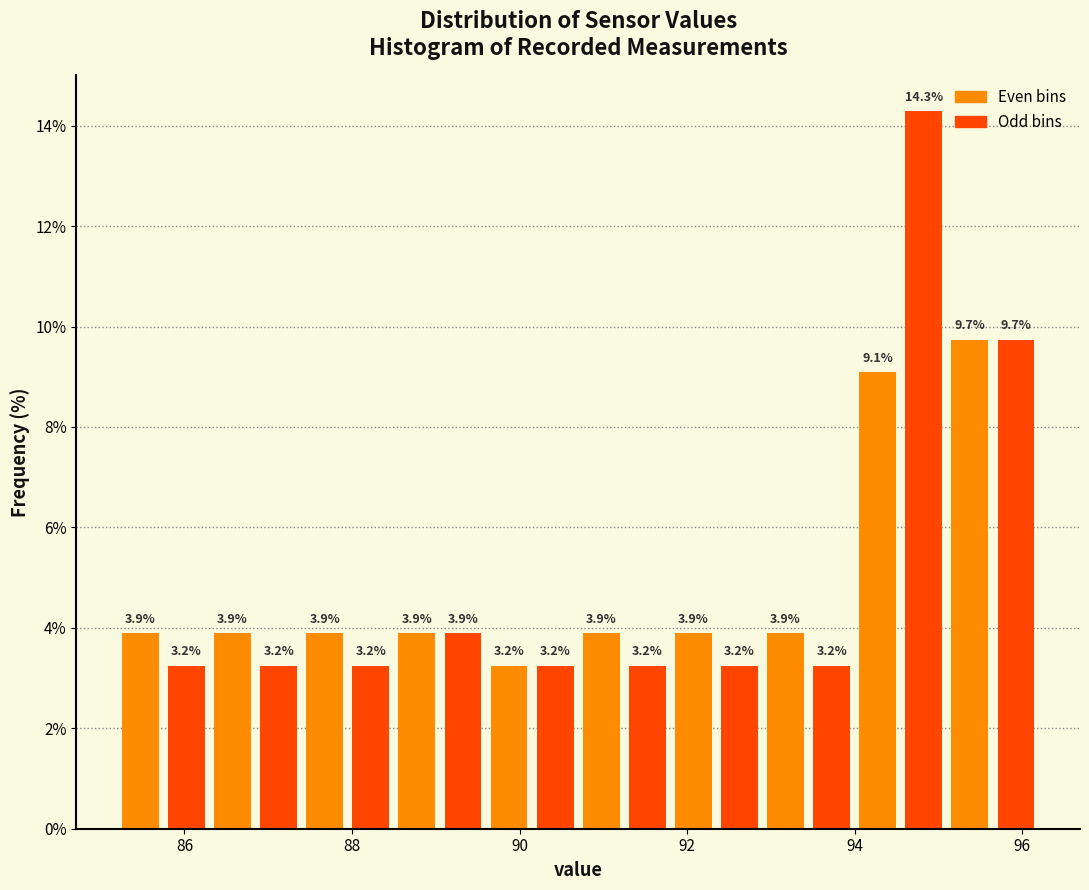

Around what value on the x-axis is the tallest bar? Give the approximate position of its centre, as read against the axis.

94.8